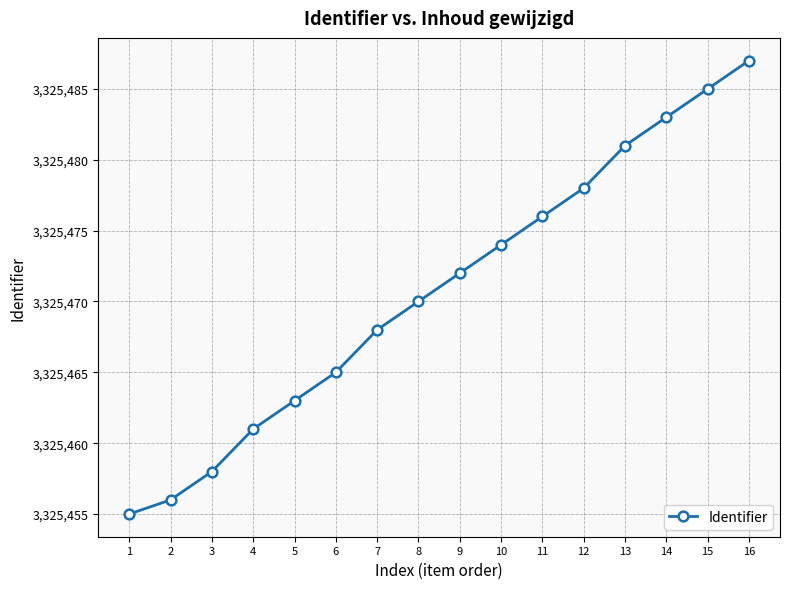

The value at 9 is 3325472. True or false?

True